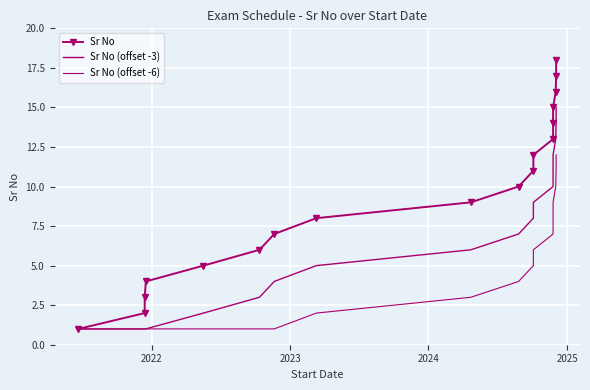

List the series in order of their peak value, lowest first.

Sr No (offset -6), Sr No (offset -3), Sr No